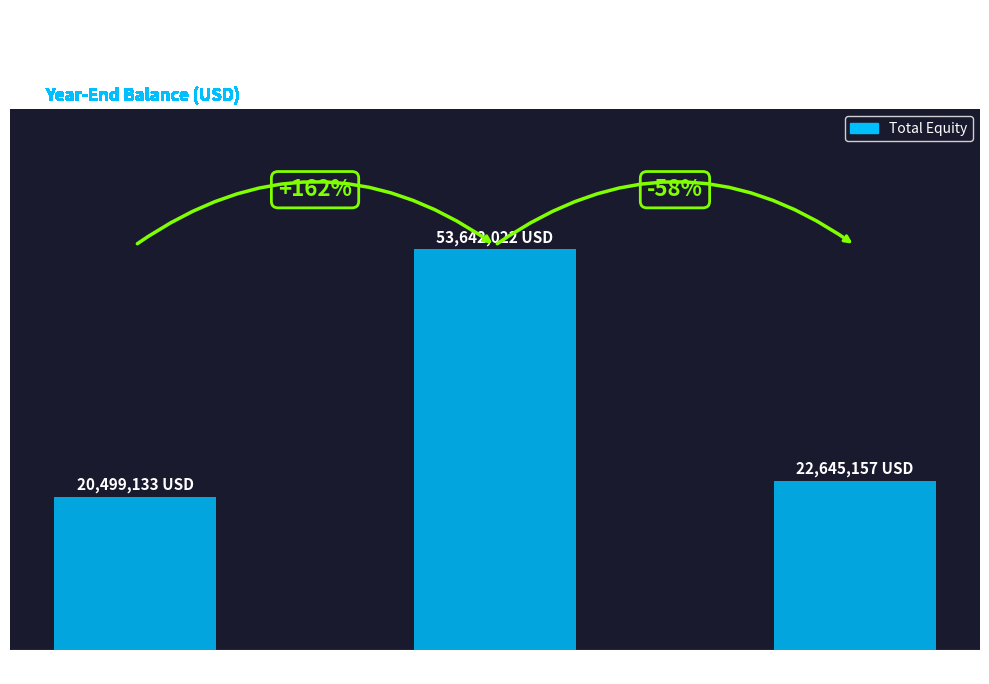

What is the sum of the values at Dec. 31, 2015 and Dec. 31, 2013?

43144290